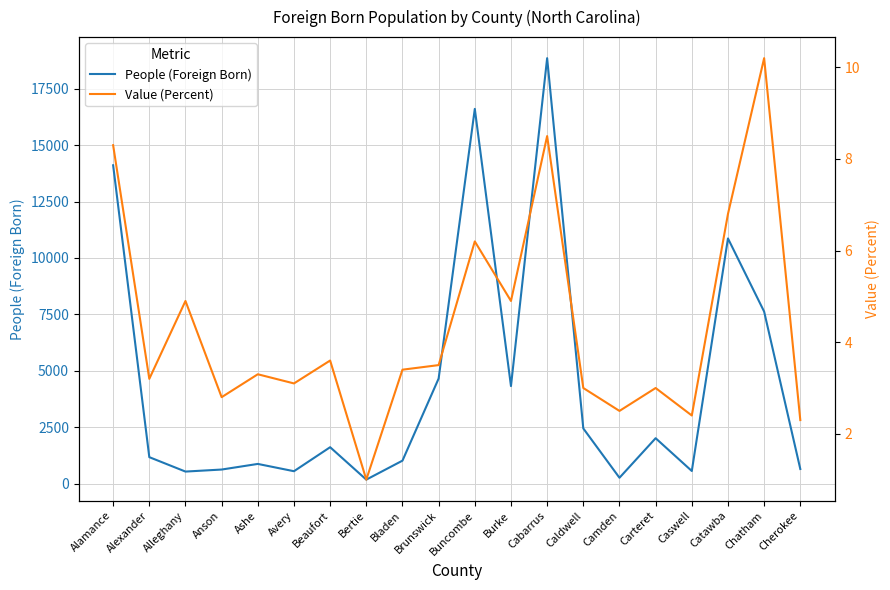

Reading left to right, what are all the values shown in this chart?

People (Foreign Born): 14108.0	1171.0	532.0	622.0	871.0	548.0	1612.0	175.0	1016.0	4656.0	16607.0	4321.0	18855.0	2444.0	258.0	2011.0	558.0	10865.0	7623.0	646.0
Value (Percent): 8.3	3.2	4.9	2.8	3.3	3.1	3.6	1.0	3.4	3.5	6.2	4.9	8.5	3.0	2.5	3.0	2.4	6.8	10.2	2.3